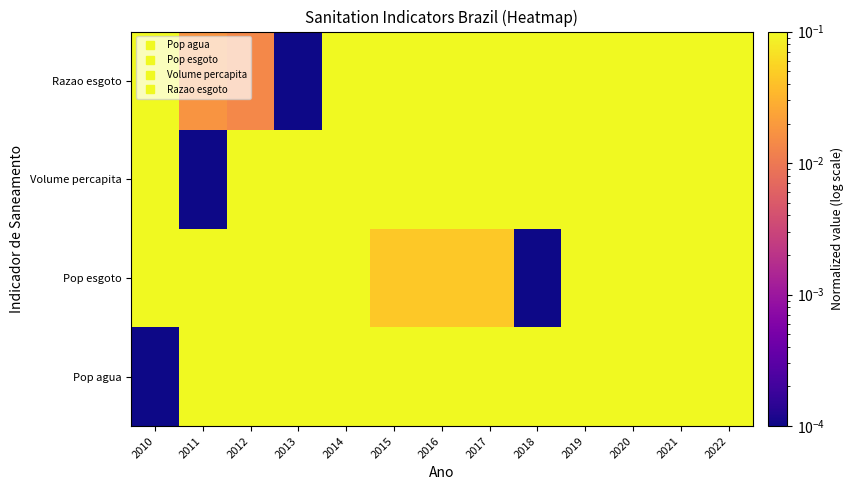

Which series has the largest total across all categories?

Pop agua